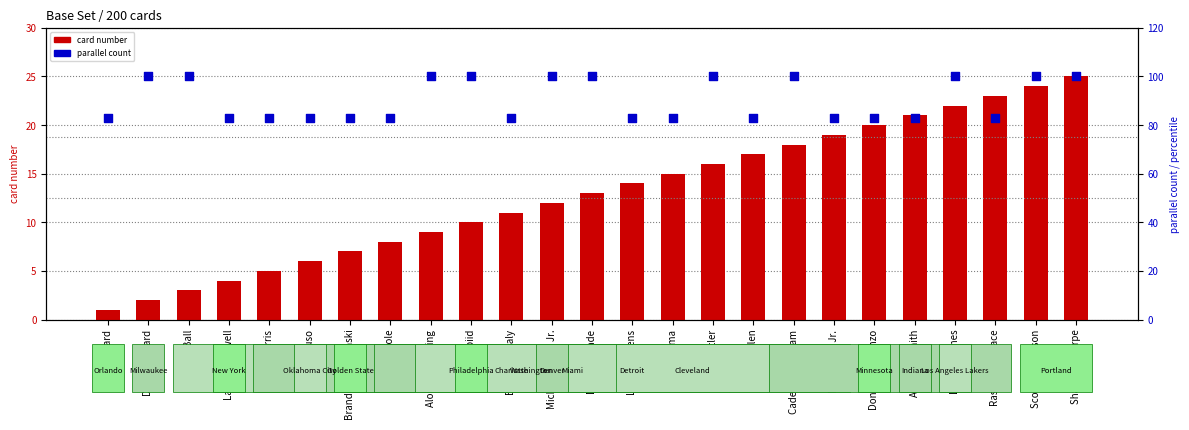

Which series reaches the maximum Y coordinate?

parallel count